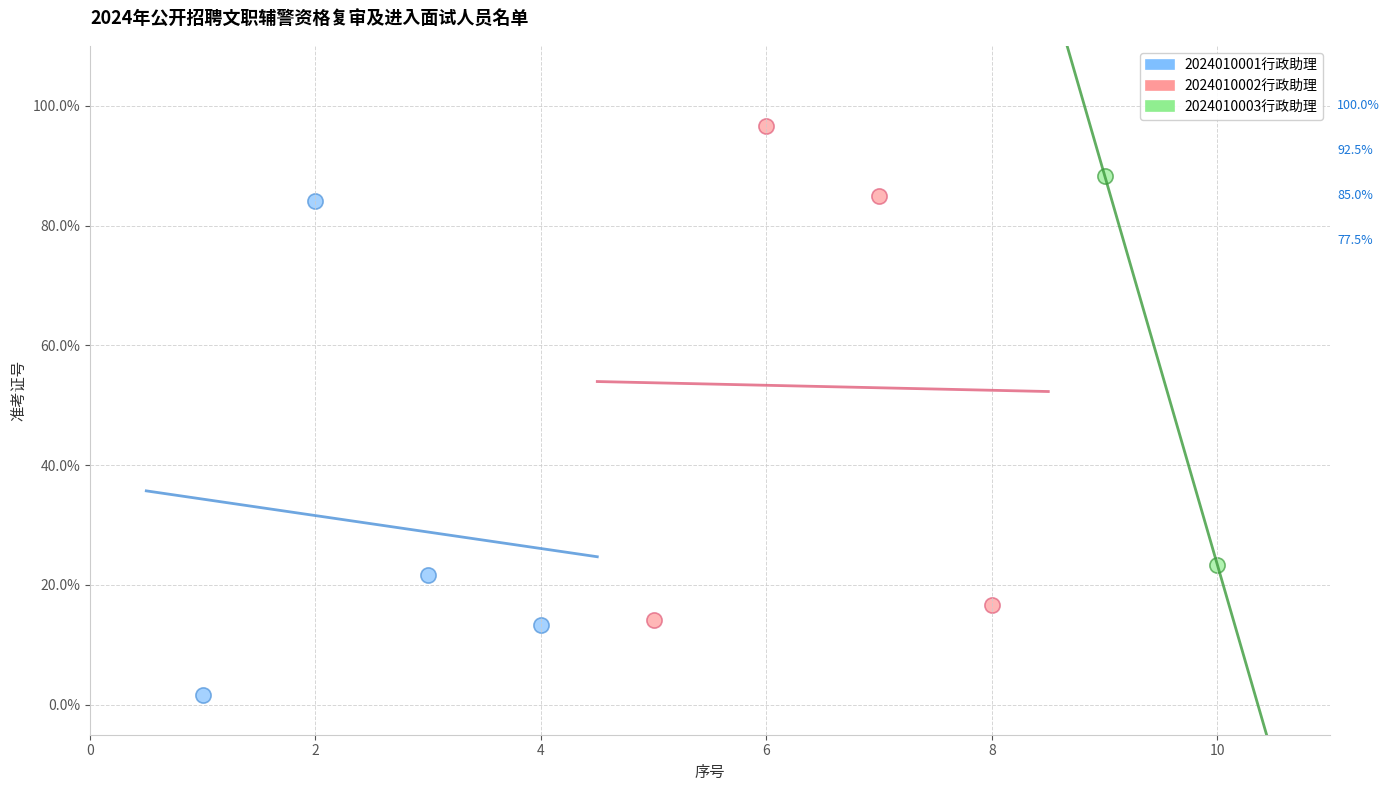

Which series contains the lowest Y value?

2024010001行政助理